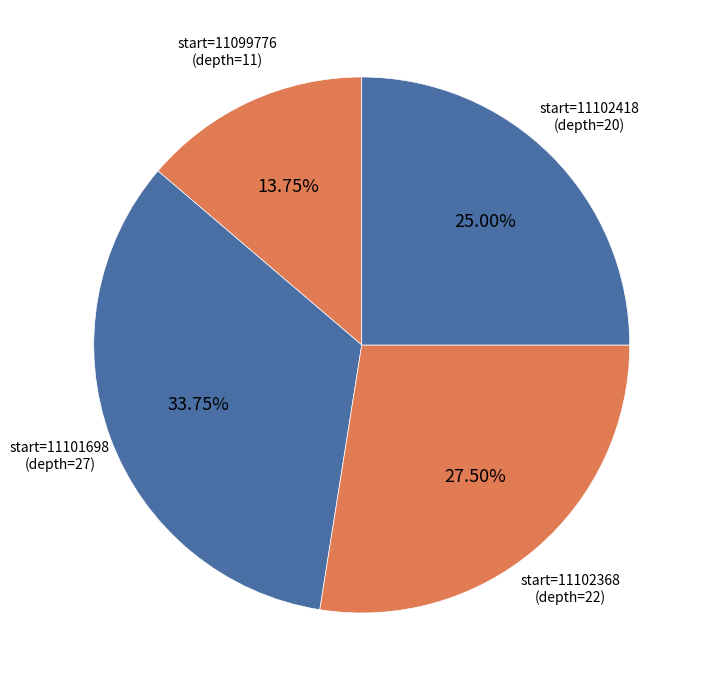

How many segments does this pie chart have?

4